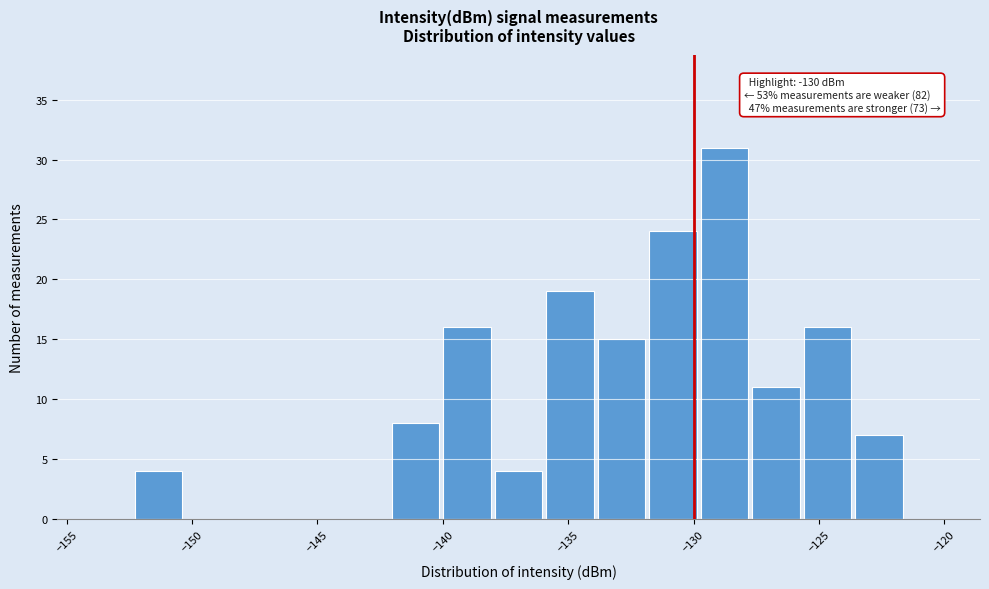

Over which range of the x-axis is the bar tallest?

-130.0 to -127.5